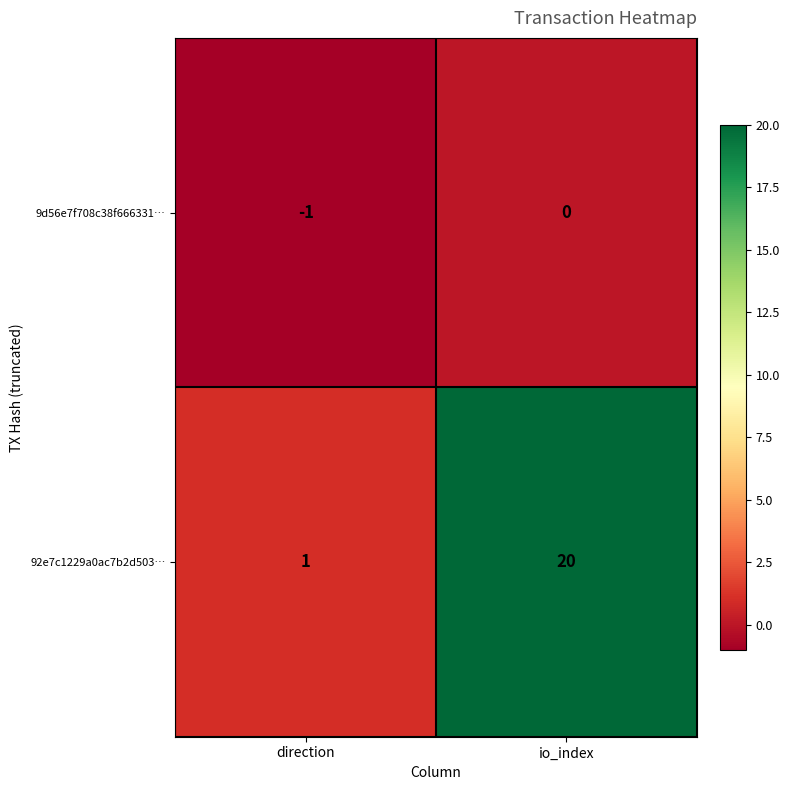

What is the difference between the 92e7c1229a0ac7b2d503… values at direction and io_index?

19